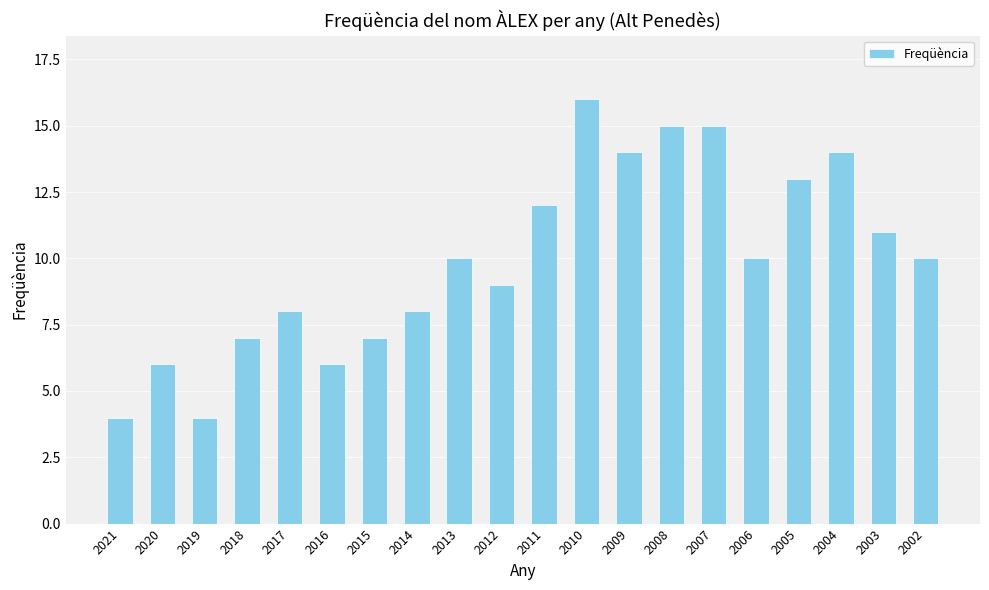

Is it true that the value at 2007 is 15?

True